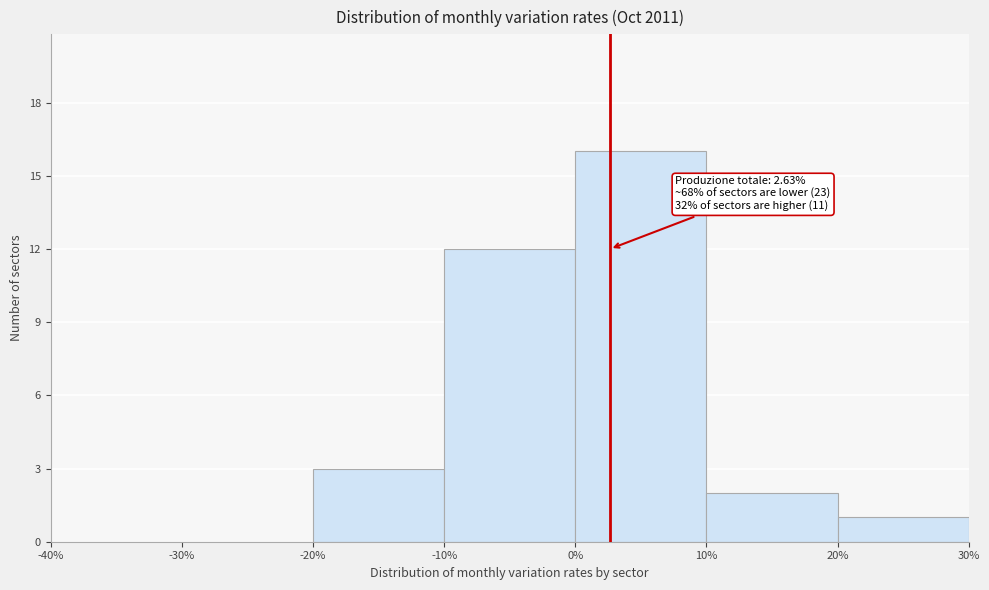

Over which range of the x-axis is the bar tallest?

0% to 10%